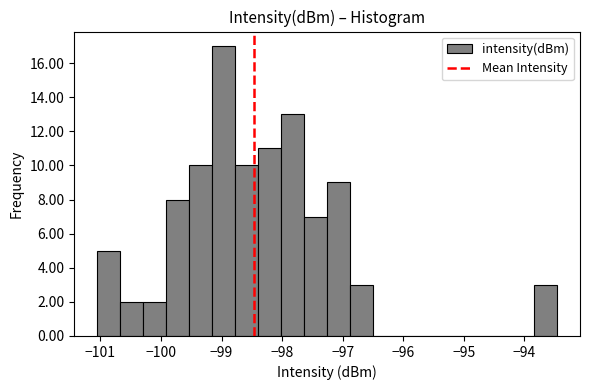

Around what value on the x-axis is the tallest bar? Give the approximate position of its centre, as read against the axis.

-99.0